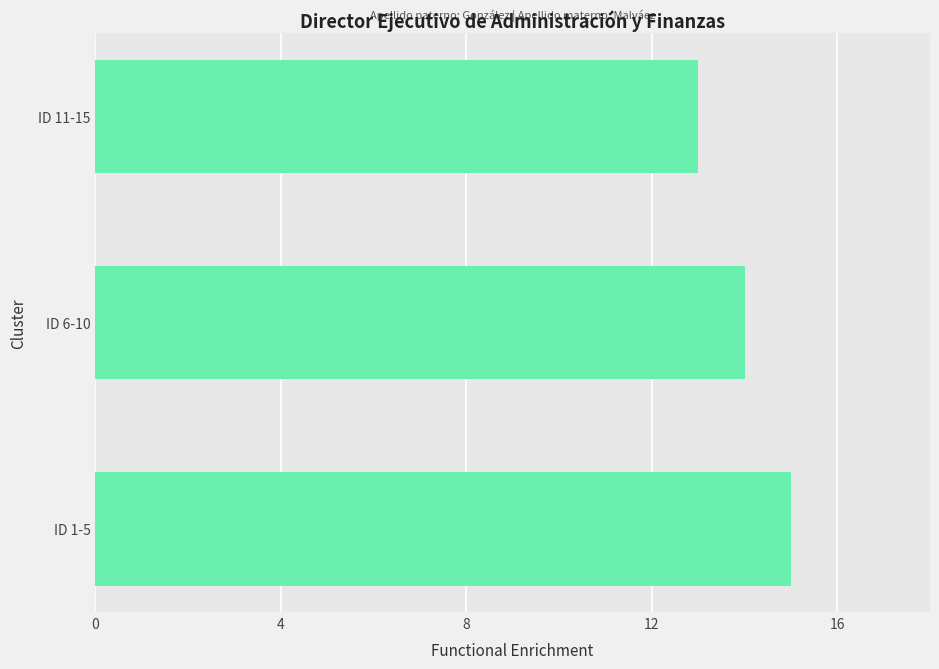

List the labels in order of value, smallest first.

ID 11-15, ID 6-10, ID 1-5